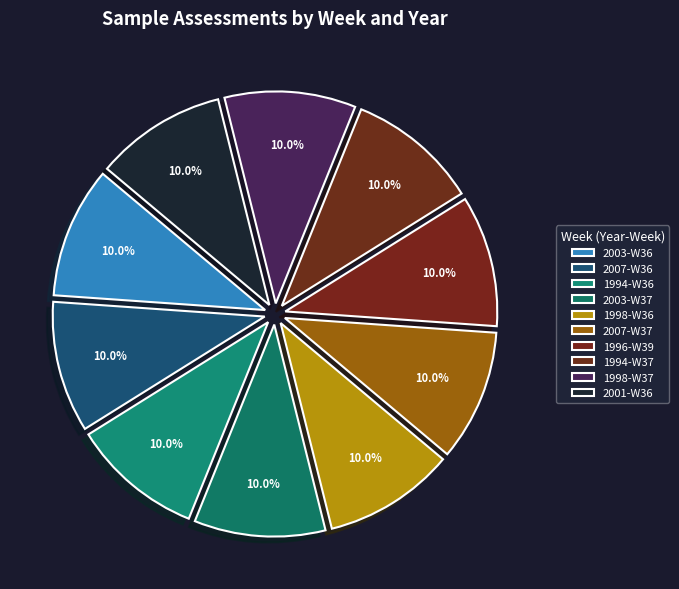

What percentage is the 2007-W37 slice, to the nearest percent?

10%